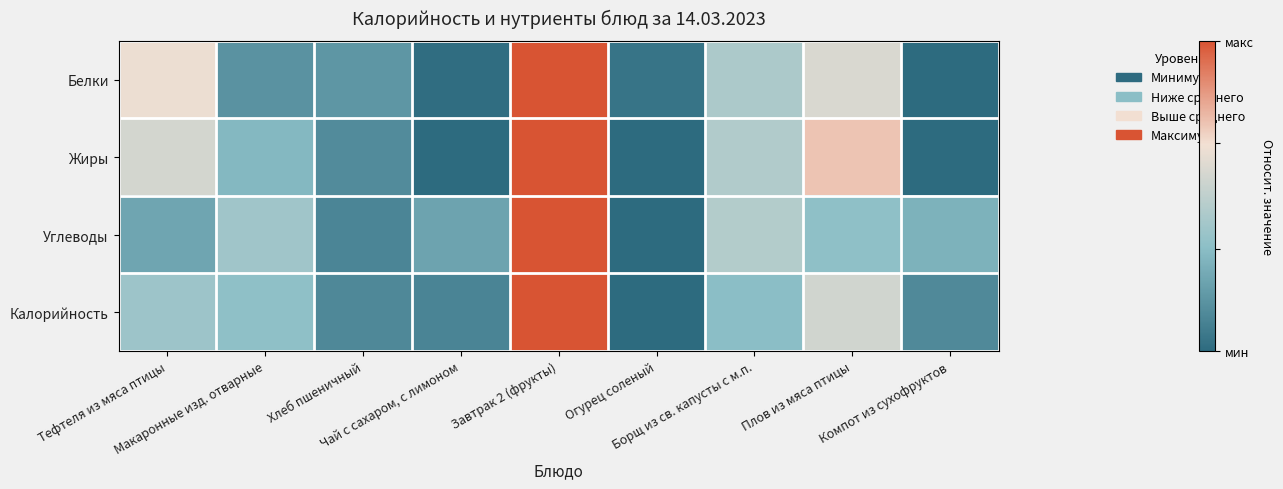

Reading left to right, transcribe all the data shown in this chart.

Белки: Тефтеля из мяса птицы=0.6	Макаронные изд. отварные=0.2	Хлеб пшеничный=0.2	Чай с сахаром, с лимоном=0.0	Завтрак 2 (фрукты)=1.0	Огурец соленый=0.0	Борщ из св. капусты с м.п.=0.4	Плов из мяса птицы=0.6	Компот из сухофруктов=0.0
Жиры: Тефтеля из мяса птицы=0.6	Макаронные изд. отварные=0.3	Хлеб пшеничный=0.1	Чай с сахаром, с лимоном=0.0	Завтрак 2 (фрукты)=1.0	Огурец соленый=0.0	Борщ из св. капусты с м.п.=0.5	Плов из мяса птицы=0.7	Компот из сухофруктов=0.0
Углеводы: Тефтеля из мяса птицы=0.2	Макаронные изд. отварные=0.4	Хлеб пшеничный=0.1	Чай с сахаром, с лимоном=0.2	Завтрак 2 (фрукты)=1.0	Огурец соленый=0.0	Борщ из св. капусты с м.п.=0.5	Плов из мяса птицы=0.3	Компот из сухофруктов=0.3
Калорийность: Тефтеля из мяса птицы=0.4	Макаронные изд. отварные=0.3	Хлеб пшеничный=0.1	Чай с сахаром, с лимоном=0.1	Завтрак 2 (фрукты)=1.0	Огурец соленый=0.0	Борщ из св. капусты с м.п.=0.3	Плов из мяса птицы=0.6	Компот из сухофруктов=0.1